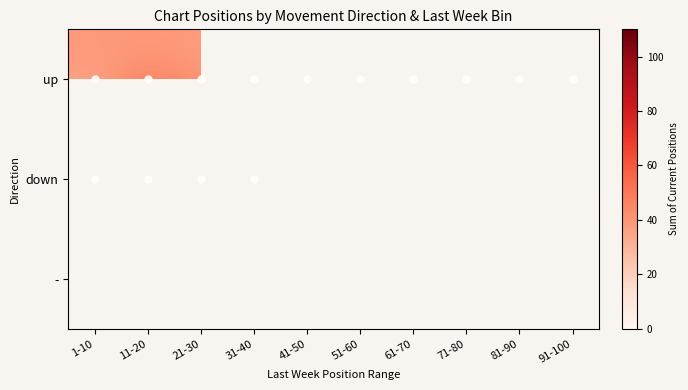

At which category does the chart reach its peak across all series?

11-20